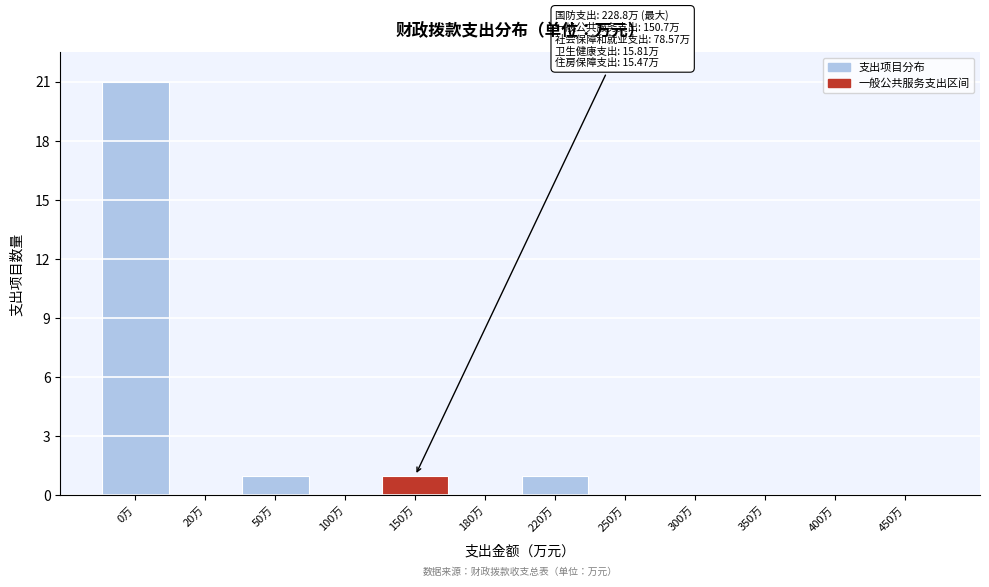

Reading left to right, what are all the values shown in this chart?

0万=21	20万=0	50万=1	100万=0	150万=1	180万=0	220万=1	250万=0	300万=0	350万=0	400万=0	450万=0